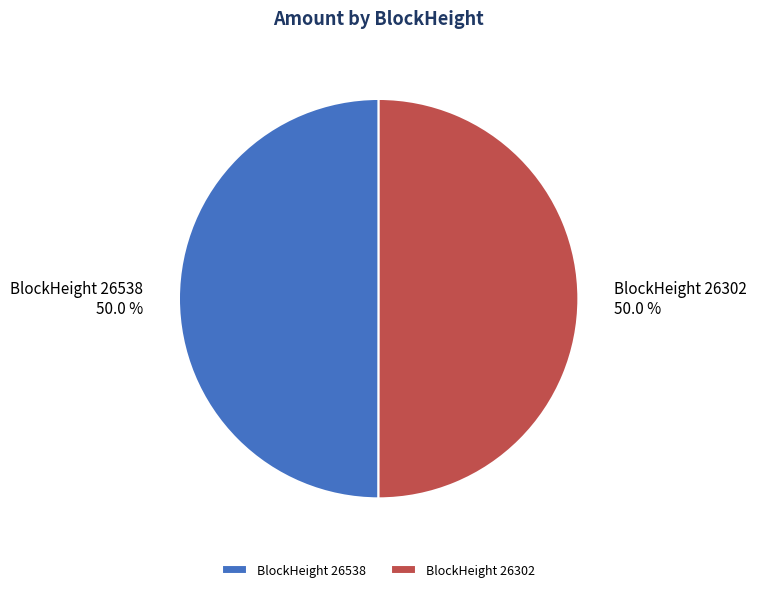

What is the ratio of the value at BlockHeight 26302 to the value at BlockHeight 26538?

1.0